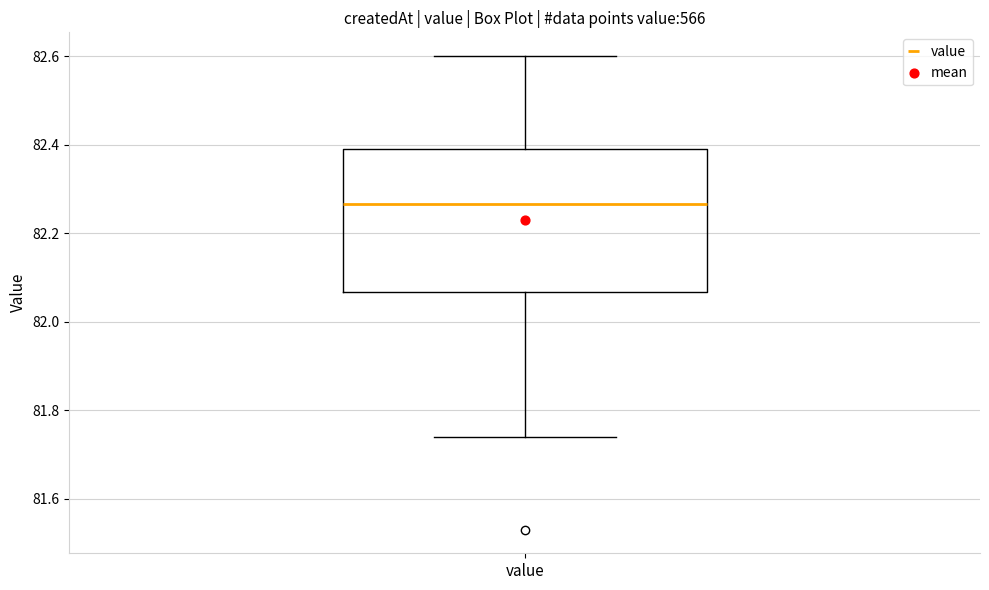

Where does the upper whisker of the box for value end on the y-axis? The values are not printed on the chart, so give them approximately, as read against the axis.

82.60